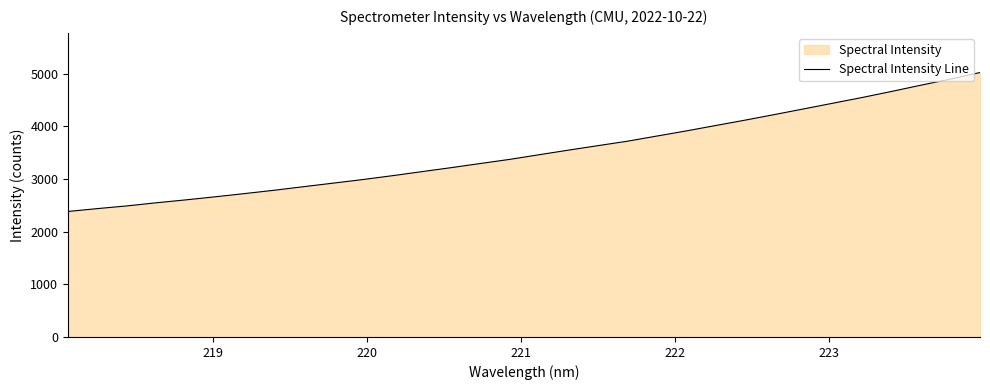

Reading left to right, list all the values displayed in this chart.

2382.8	2437.0	2488.4	2547.8	2602.8	2661.3	2722.4	2785.4	2853.2	2920.2	2987.8	3060.6	3137.4	3213.5	3292.8	3371.3	3459.4	3547.1	3631.9	3716.0	3813.8	3910.9	4014.1	4115.7	4221.7	4329.7	4438.6	4547.6	4662.7	4781.3	4897.0	5020.4